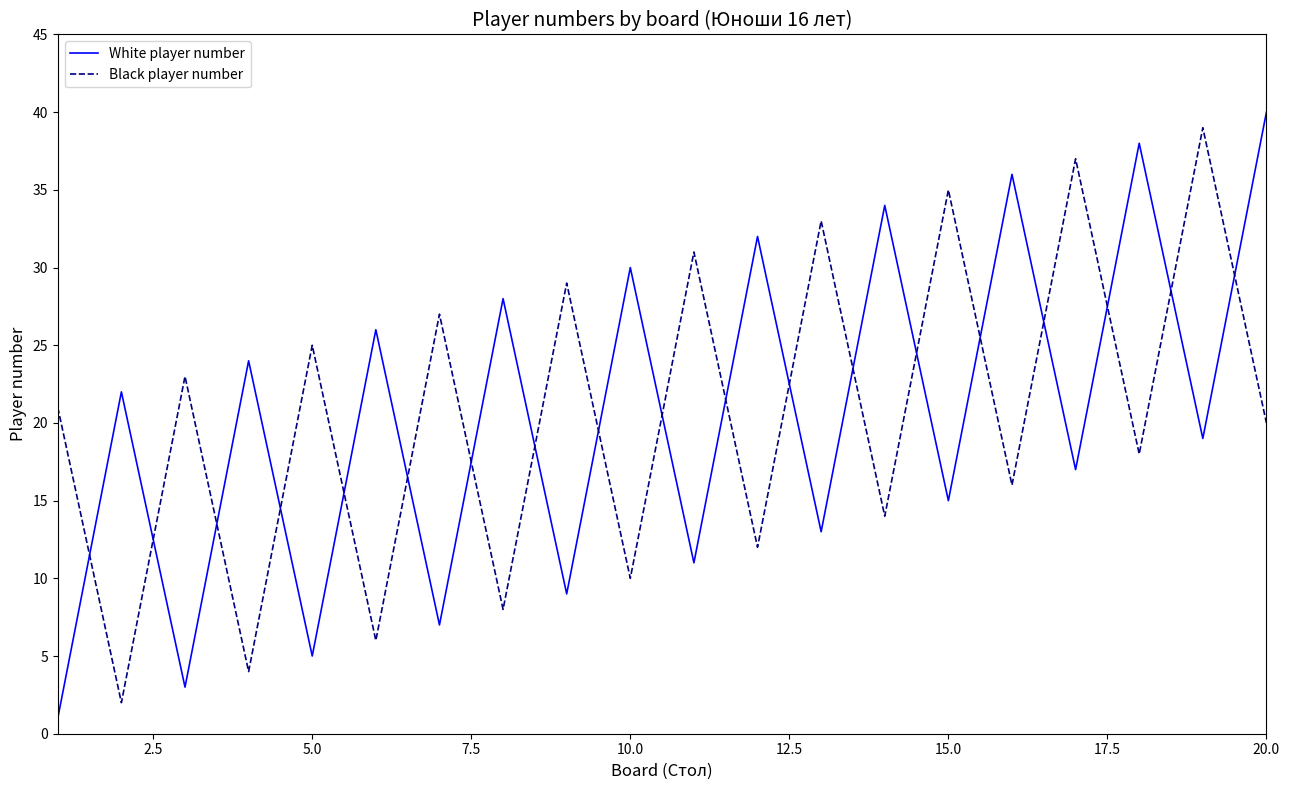

What is the highest value of the Black player number series?

39